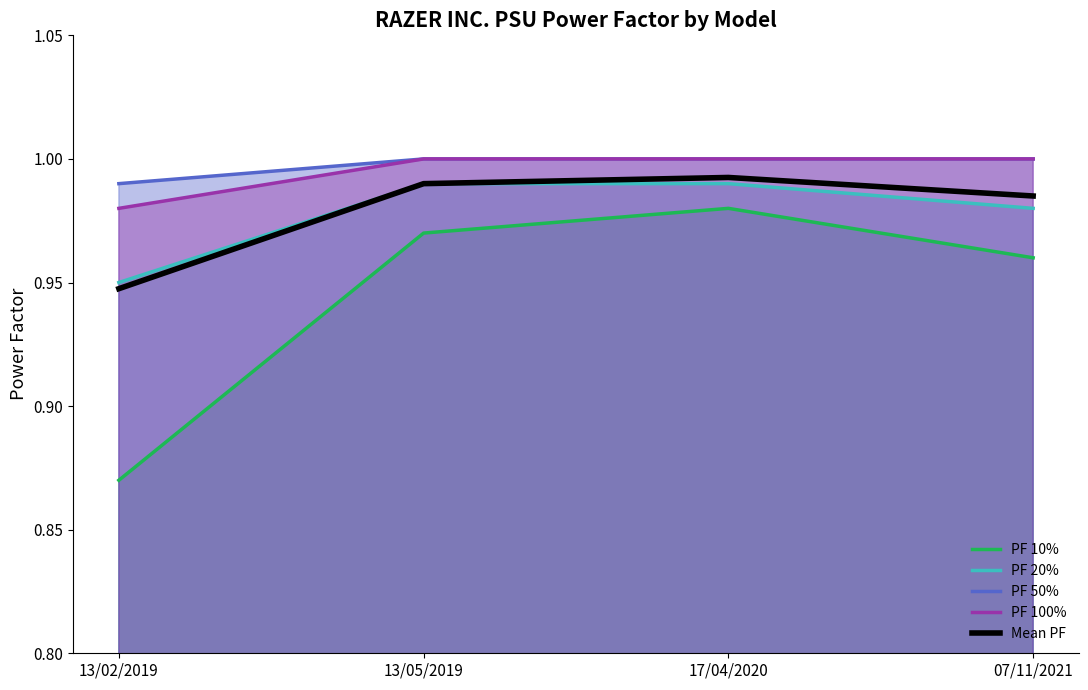

Which category has the lowest value in the Mean PF series?

13/02/2019